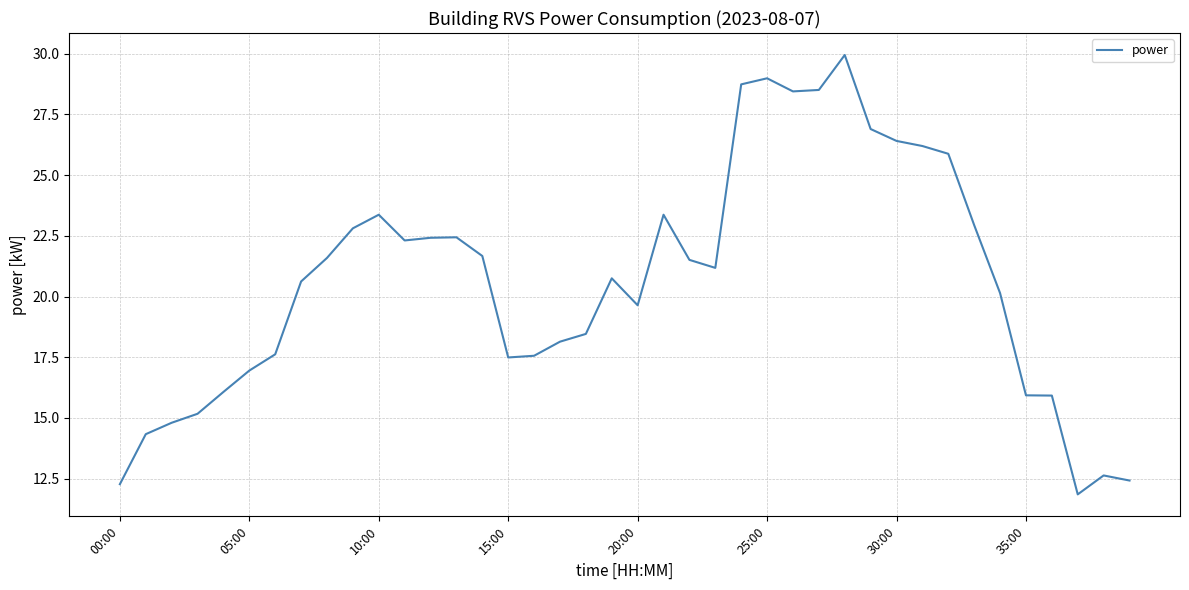

How many lines are shown in the chart?

1